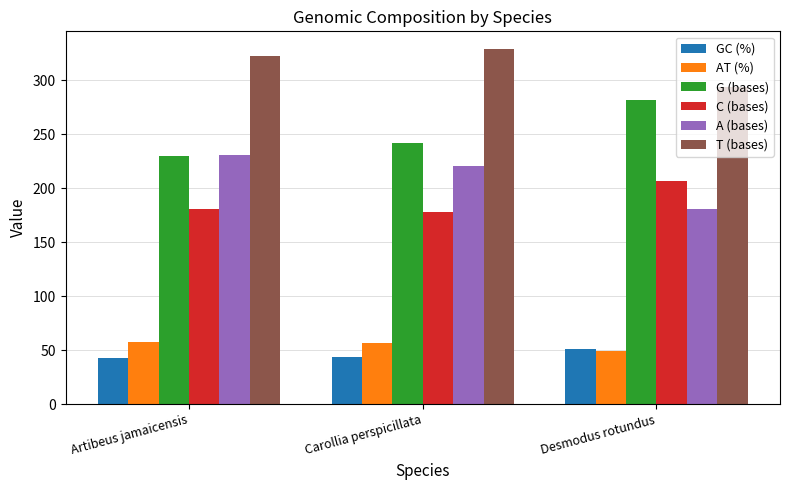

What are all the series names shown in the legend?

GC (%), AT (%), G (bases), C (bases), A (bases), T (bases)